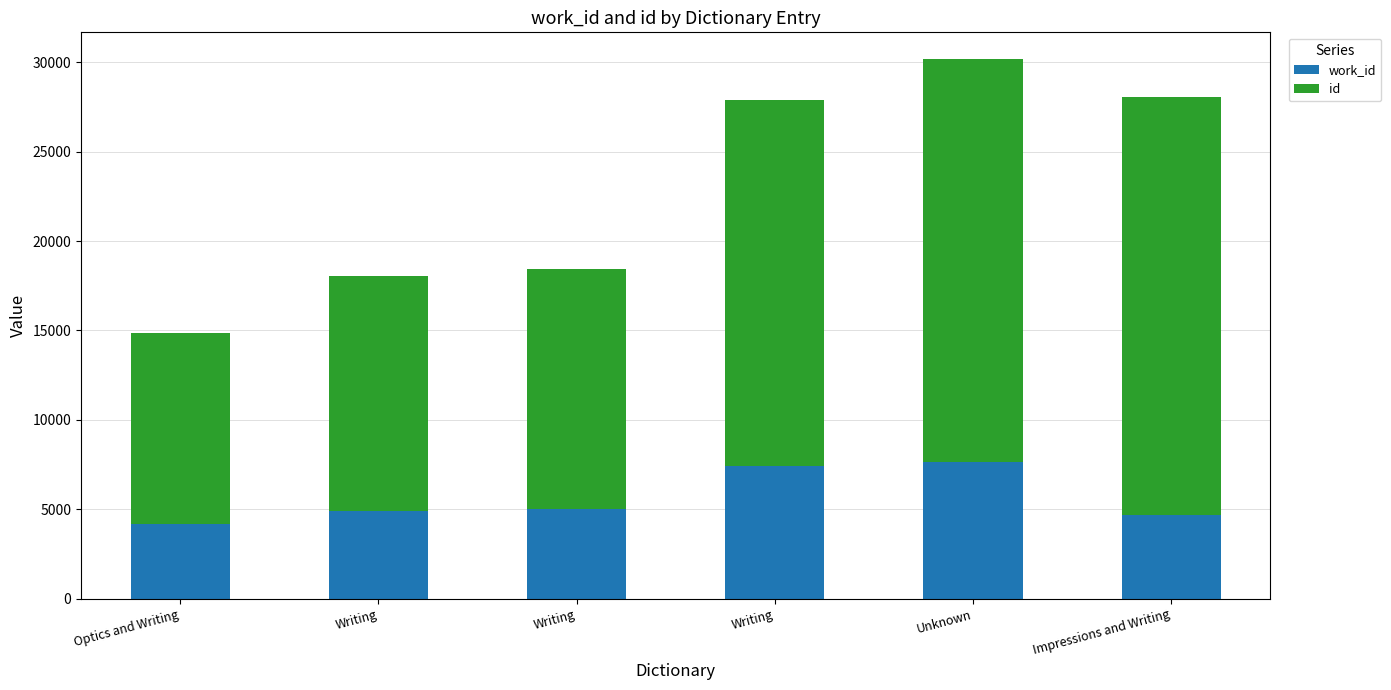

At which category is the sum across all series the highest?

Unknown